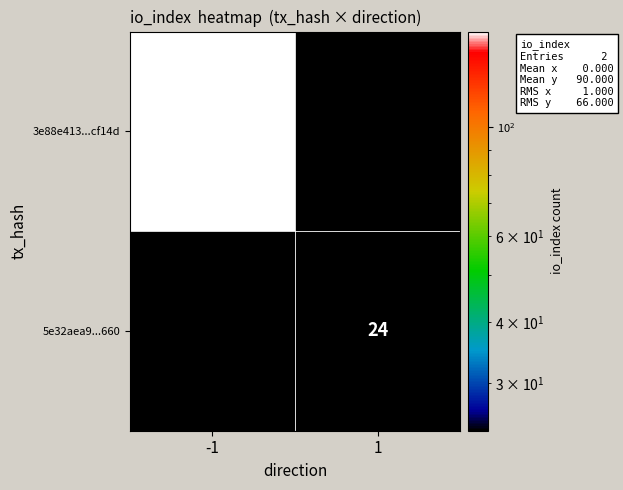

The 3e88e413...cf14d series shows 54 at -1. True or false?

False